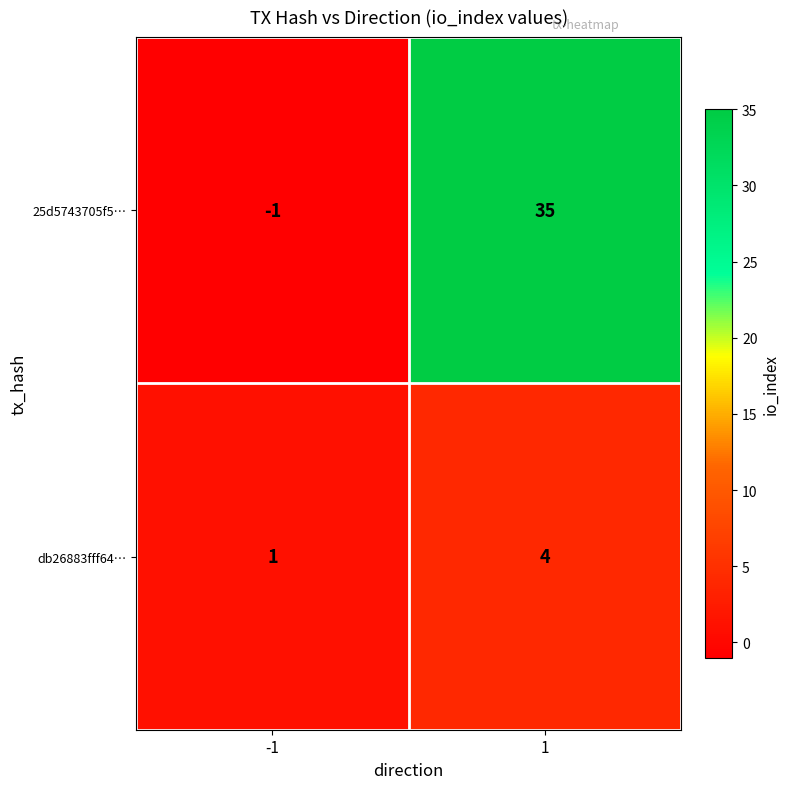

True or false: 25d5743705f5… has a value of 35 at 1.

True